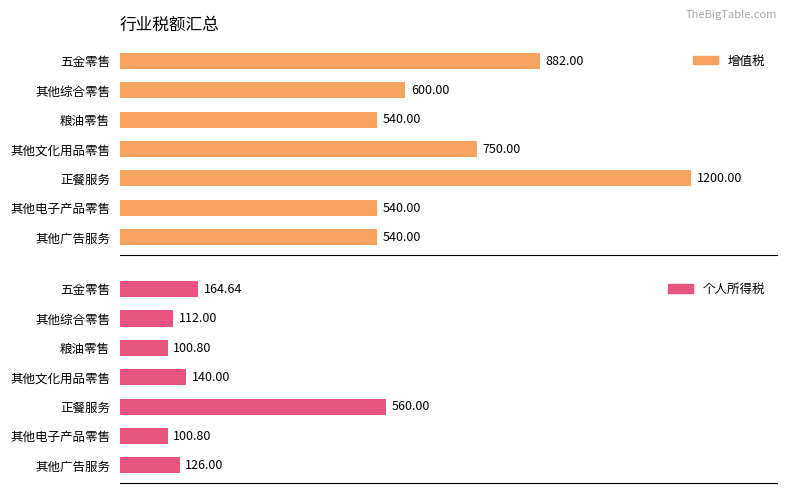

Reading left to right, list all the values displayed in this chart.

增值税: 882.0	600.0	540.0	750.0	1200.0	540.0	540.0
个人所得税: 164.6	112.0	100.8	140.0	560.0	100.8	126.0